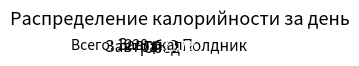

Rank the categories by value from highest to lowest.

Обед, Полдник, Завтрак, Завтрак 2